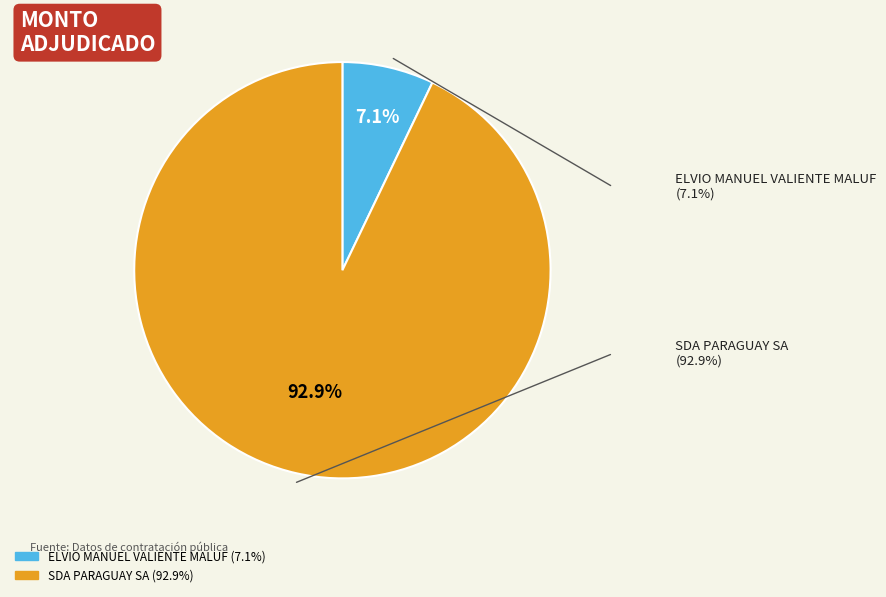

Count the number of slices in the pie.

2